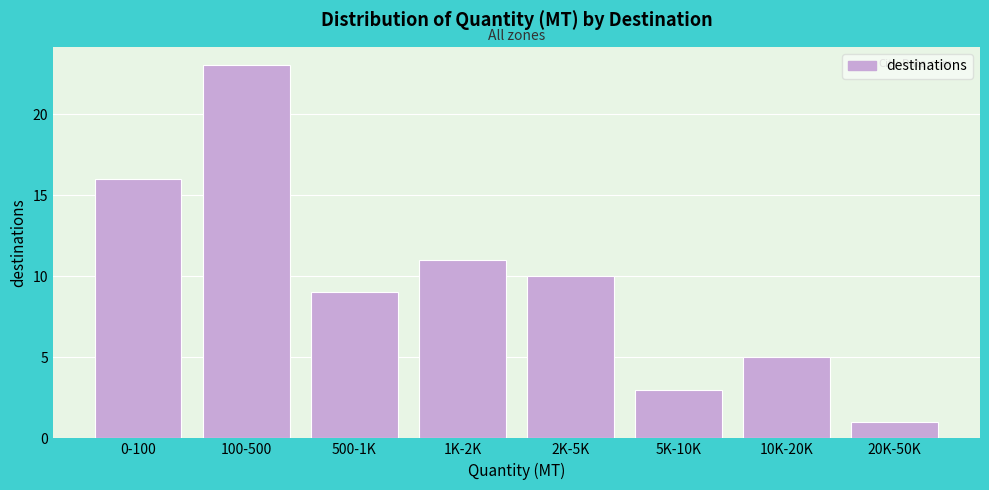

Reading left to right, list all the values displayed in this chart.

16	23	9	11	10	3	5	1